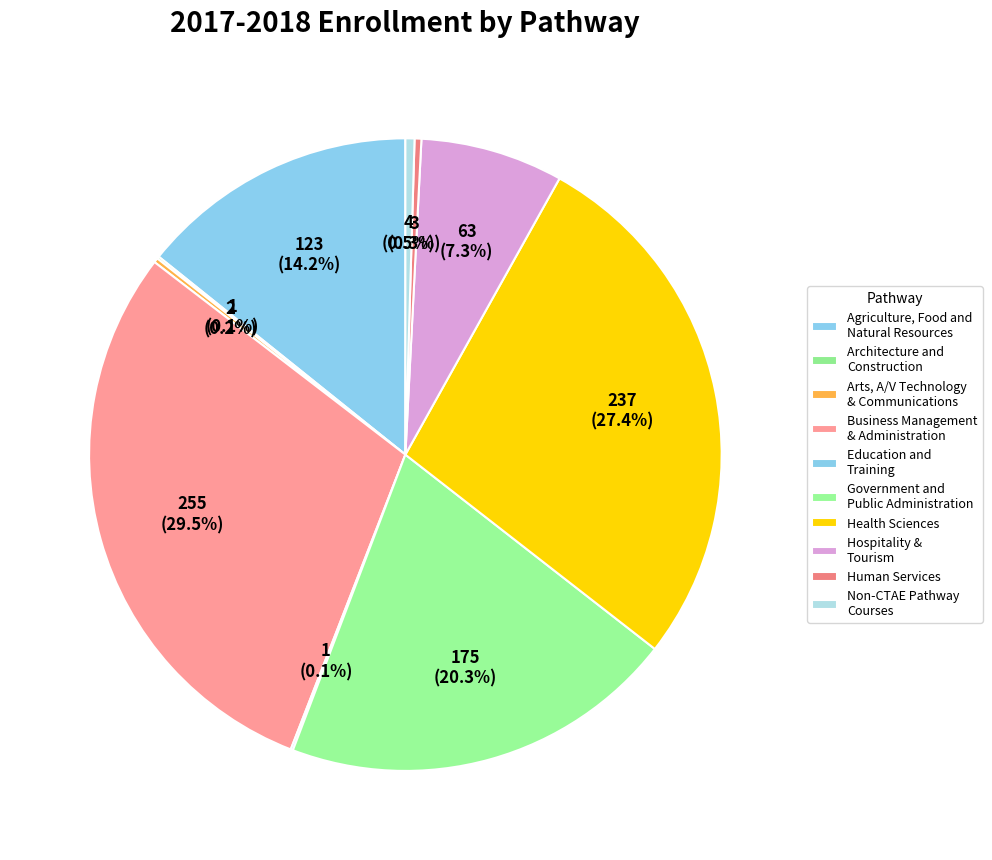

Which slice is the largest?

Business Management
& Administration